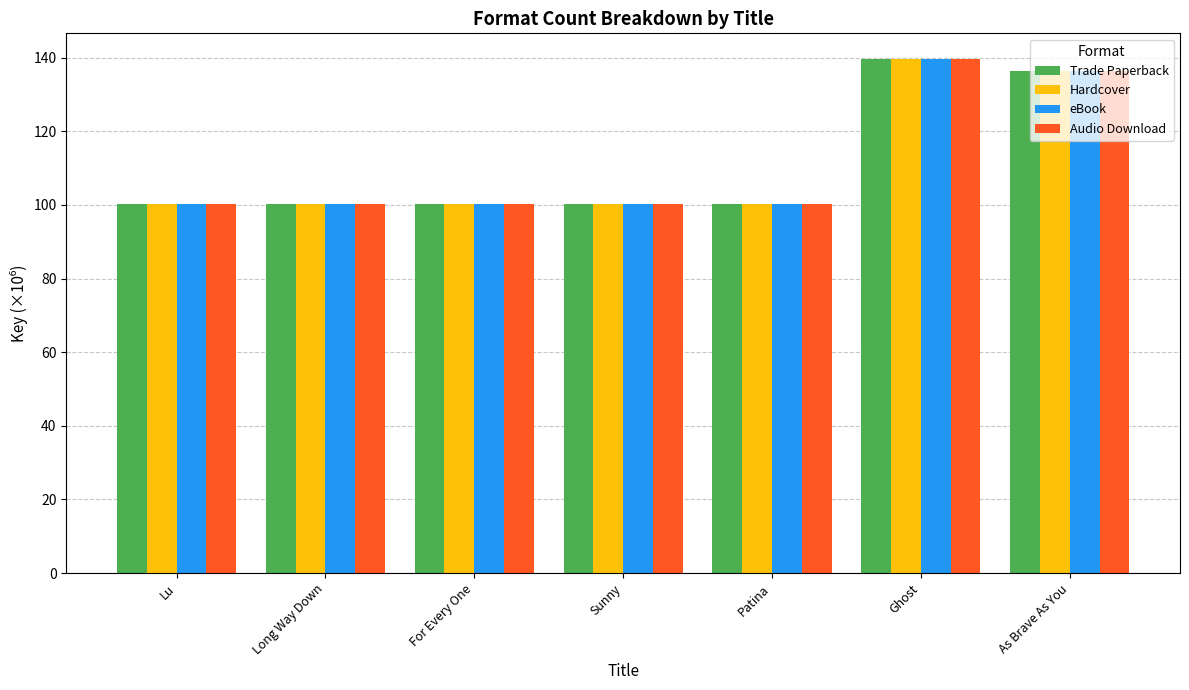

Are the bars horizontal?

No